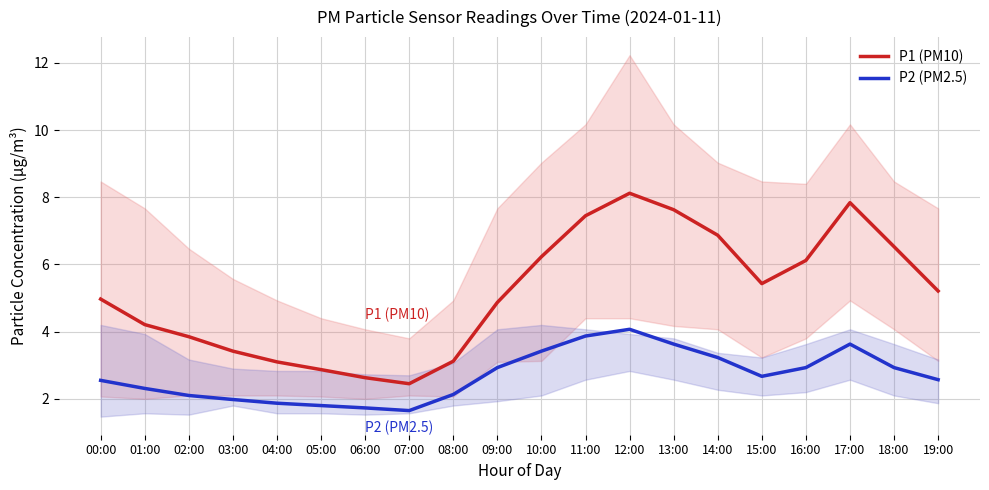

What is the maximum value shown in the chart?

8.1